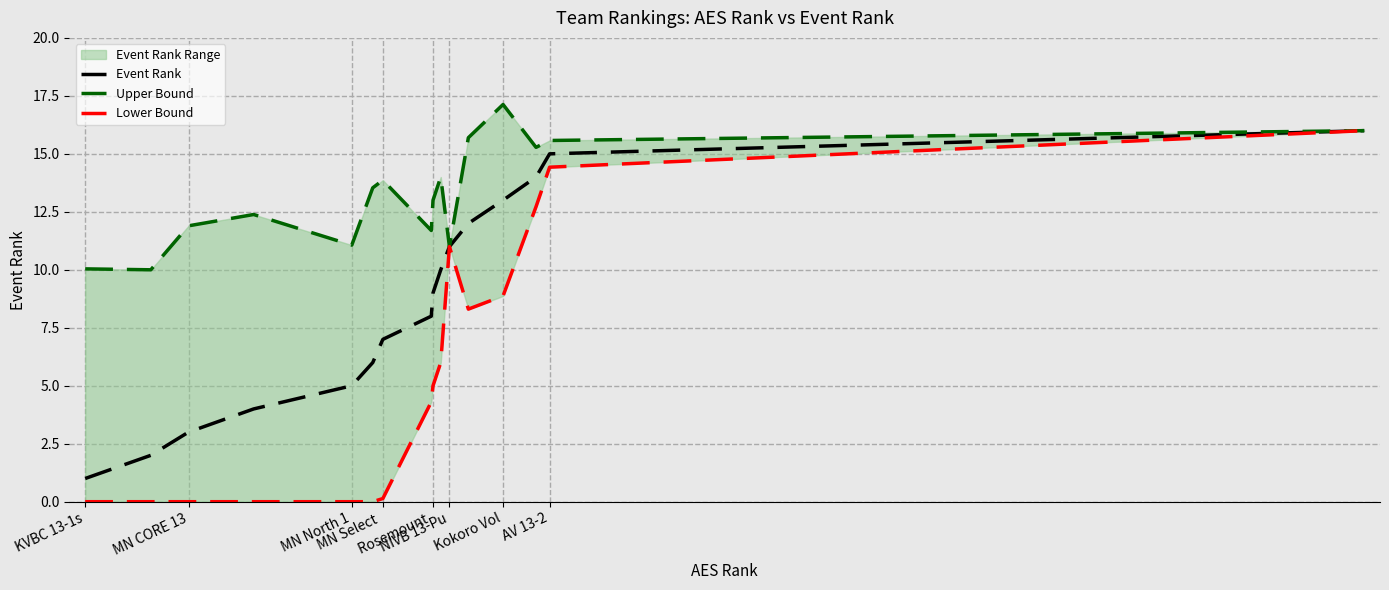

What is the maximum value for Event Rank?

16